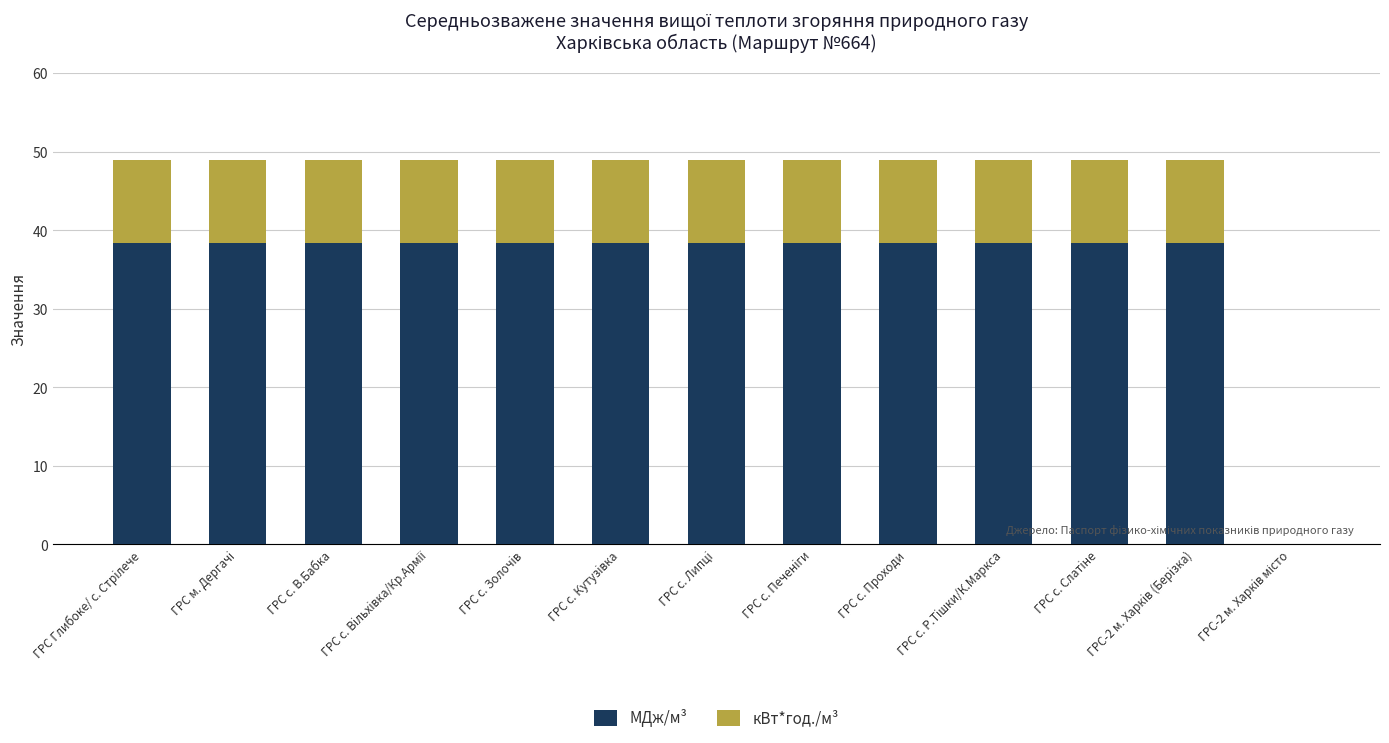

What is the highest value of the МДж/м³ series?

38.3